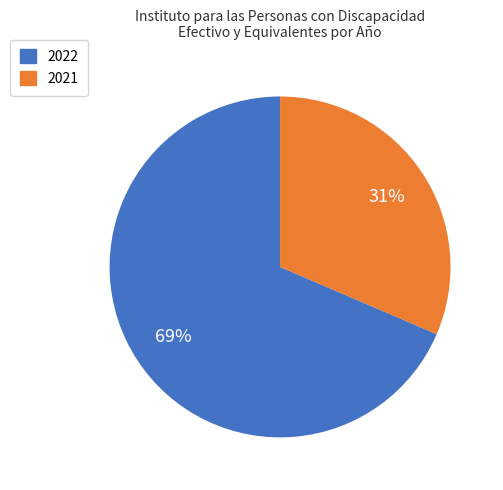

How many slices are in this pie chart?

2